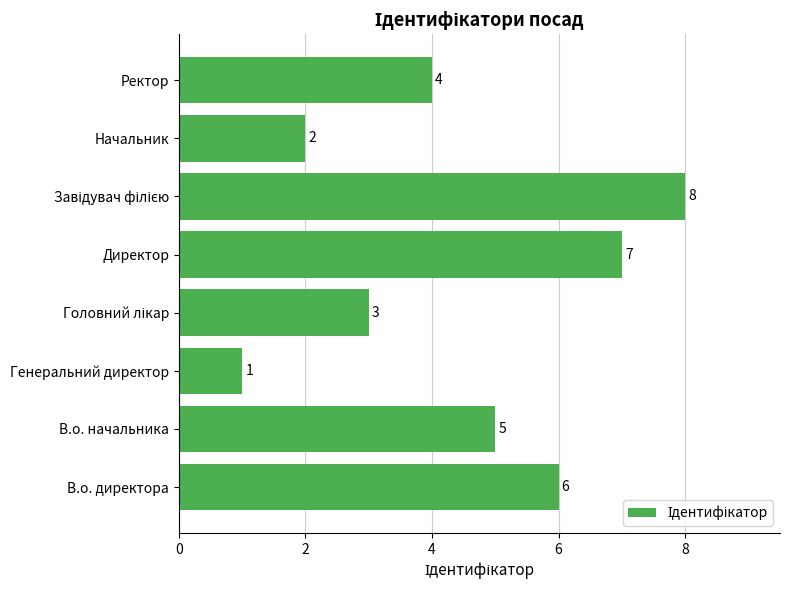

What is the maximum value shown in the chart?

8